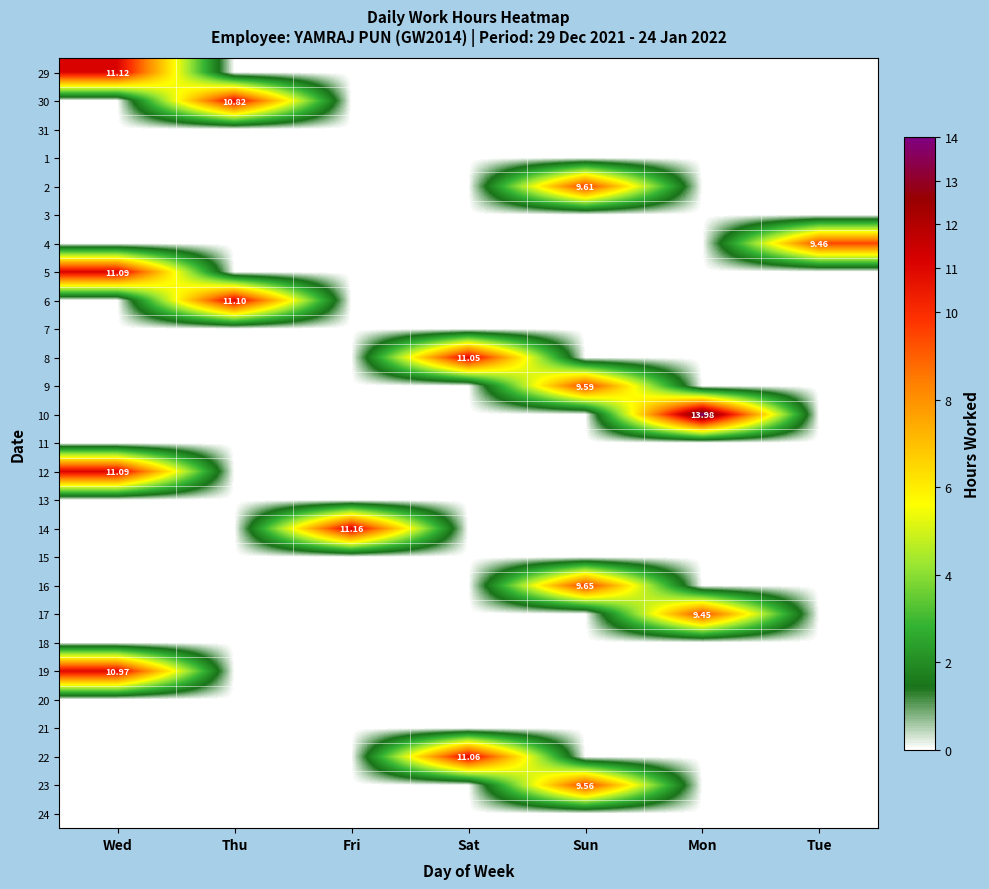

Rank the categories by 17 value from lowest to highest.

Wed, Thu, Fri, Sat, Sun, Tue, Mon